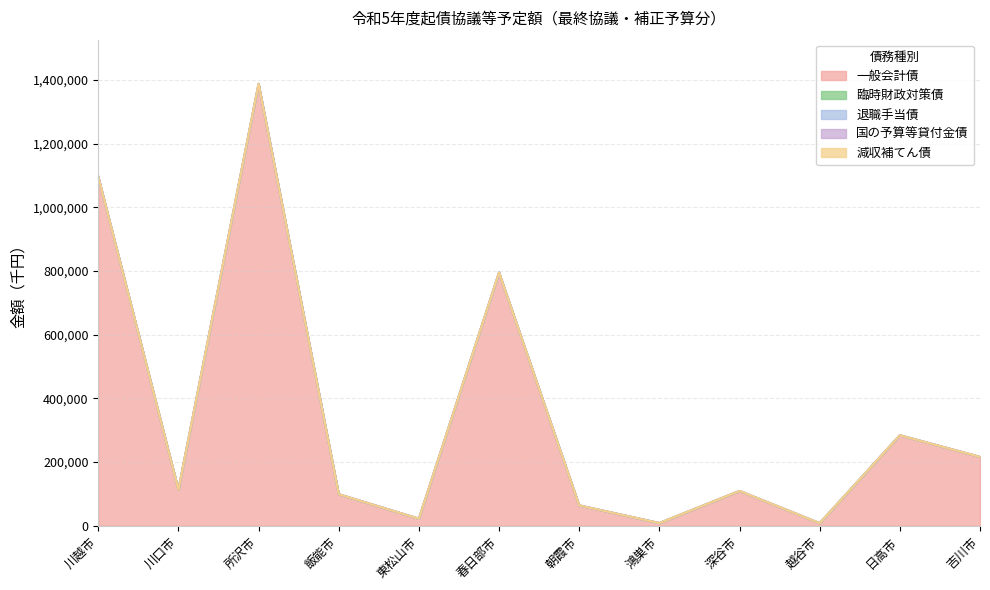

Reading left to right, list all the values displayed in this chart.

一般会計債: 1096200	113300	1388000	98900	21900	795300	63800	8300	109200	8000	284200	216100
臨時財政対策債: 0	0	0	0	0	0	0	0	0	0	0	0
退職手当債: 0	0	0	0	0	0	0	0	0	0	0	0
国の予算等貸付金債: 0	0	0	0	0	0	0	0	0	0	0	0
減収補てん債: 0	0	0	0	0	0	0	0	0	0	0	0